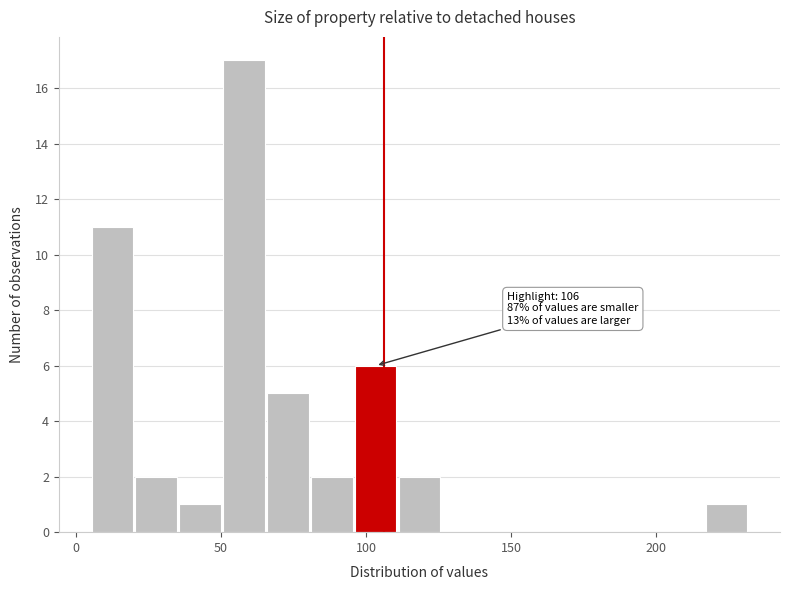

Around what value on the x-axis is the tallest bar? Give the approximate position of its centre, as read against the axis.

60